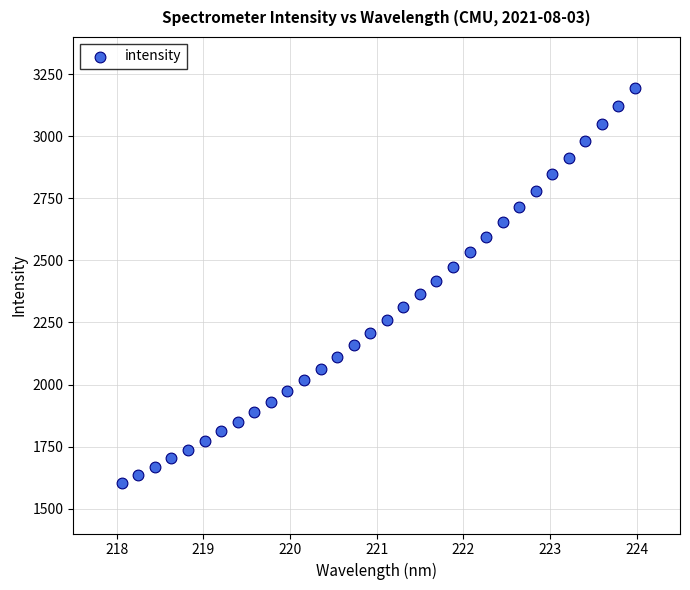

What is the range of Y values (max minus min)?

1591.6